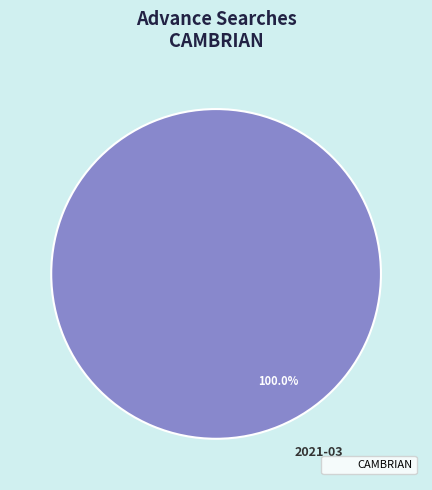

Is there any slice that represents more than half of the pie?

Yes